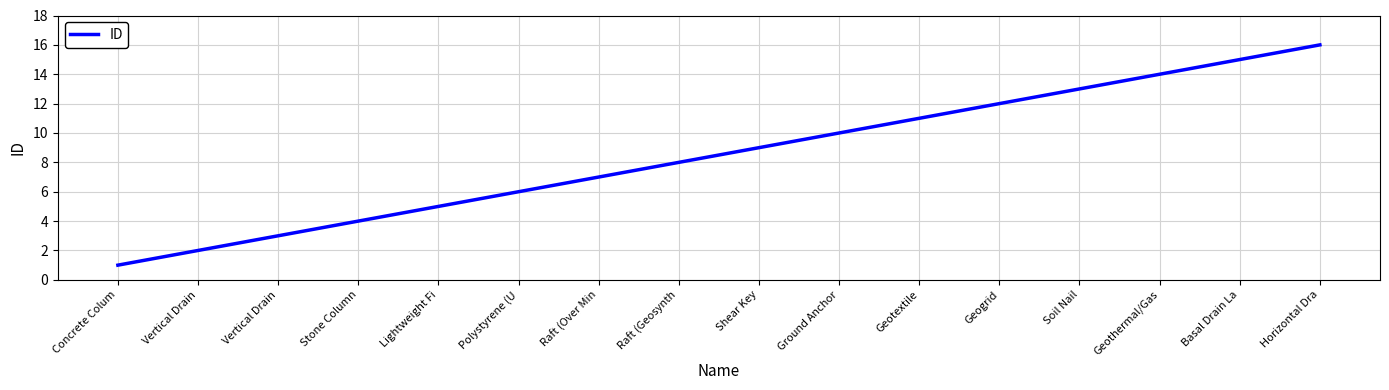

Does the chart display data point markers on the line(s)?

No